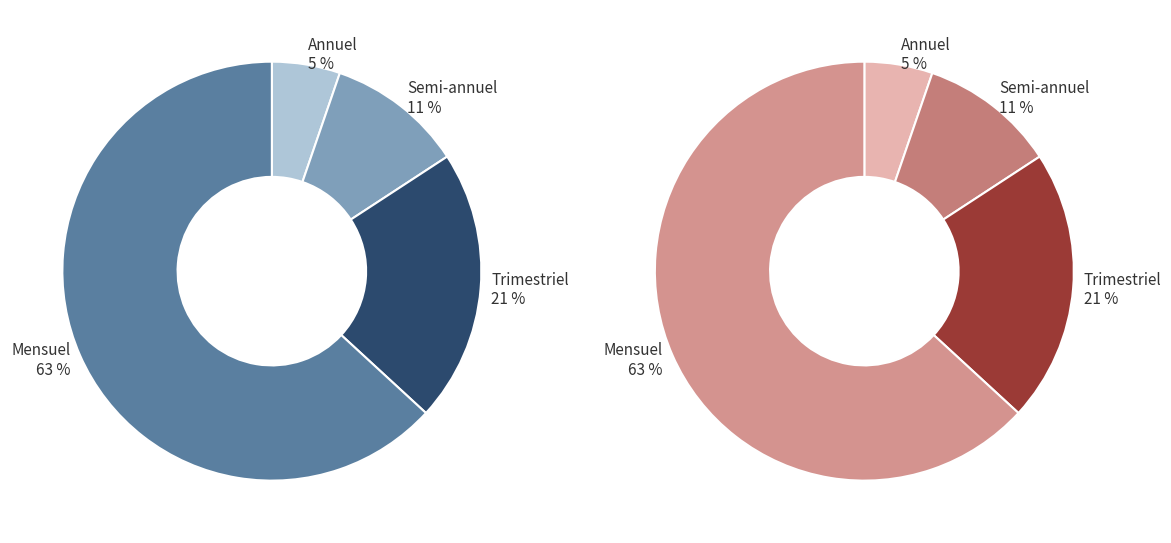

Is Mensuel the majority of the pie?

Yes